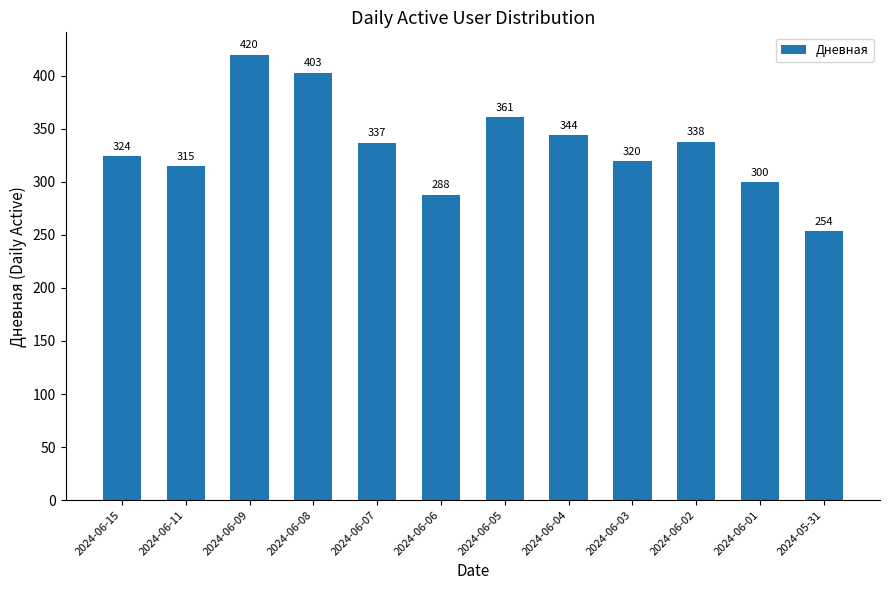

List the labels in order of value, largest first.

2024-06-09, 2024-06-08, 2024-06-05, 2024-06-04, 2024-06-02, 2024-06-07, 2024-06-15, 2024-06-03, 2024-06-11, 2024-06-01, 2024-06-06, 2024-05-31